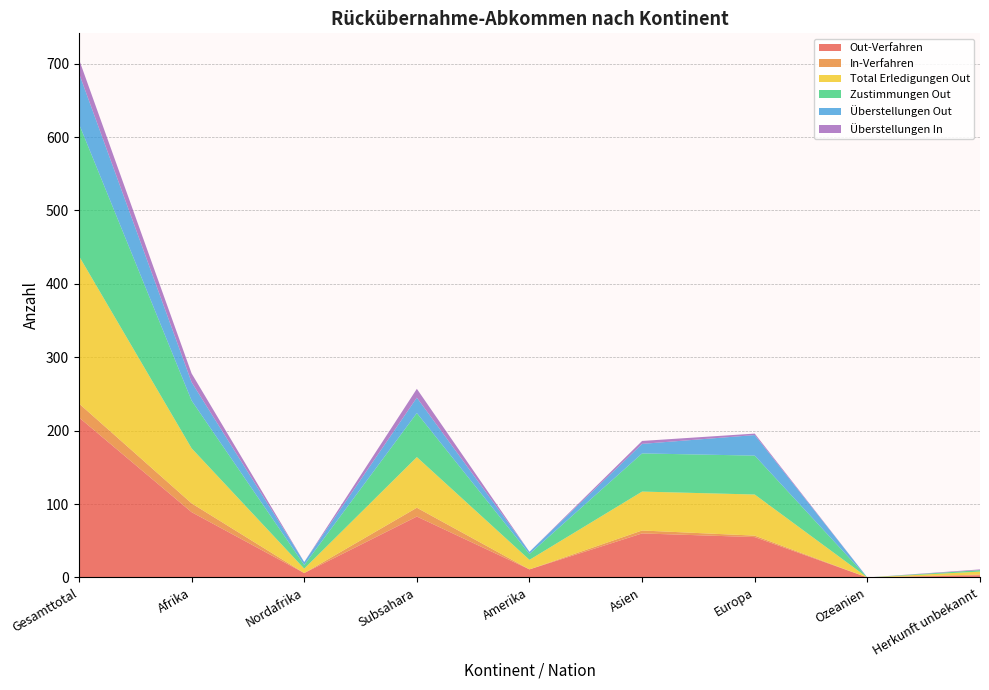

Reading right to left, what are all the values shown in this chart?

Out-Verfahren: 3	0	55	60	11	83	6	89	218
In-Verfahren: 1	0	2	4	0	12	0	12	19
Total Erledigungen Out: 4	0	56	53	13	69	6	75	201
Zustimmungen Out: 2	0	53	52	8	60	5	65	180
Überstellungen Out: 0	0	28	13	3	21	4	25	69
Überstellungen In: 1	0	2	4	0	12	0	12	19